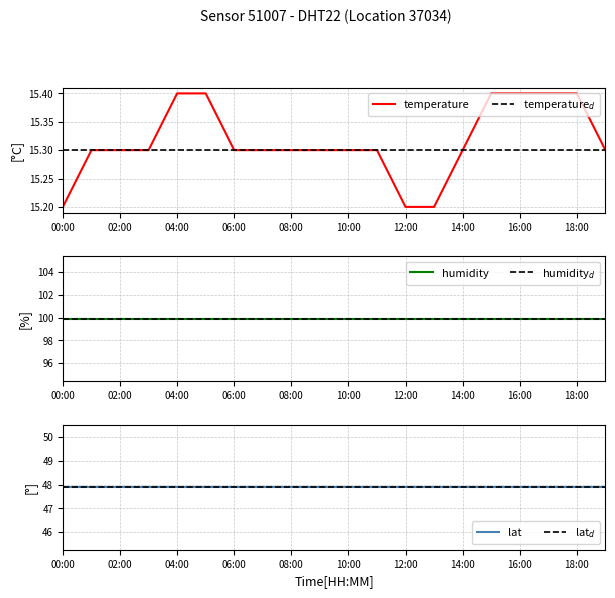

The value of temperature at 00:00 is 15.2. True or false?

True